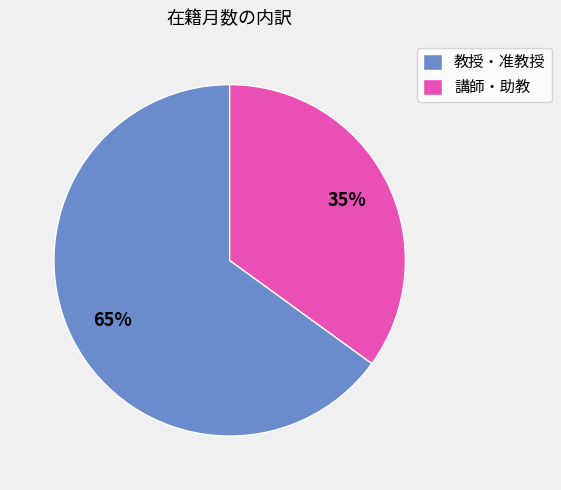

Is it true that 教授・准教授 is 58% of the pie?

False